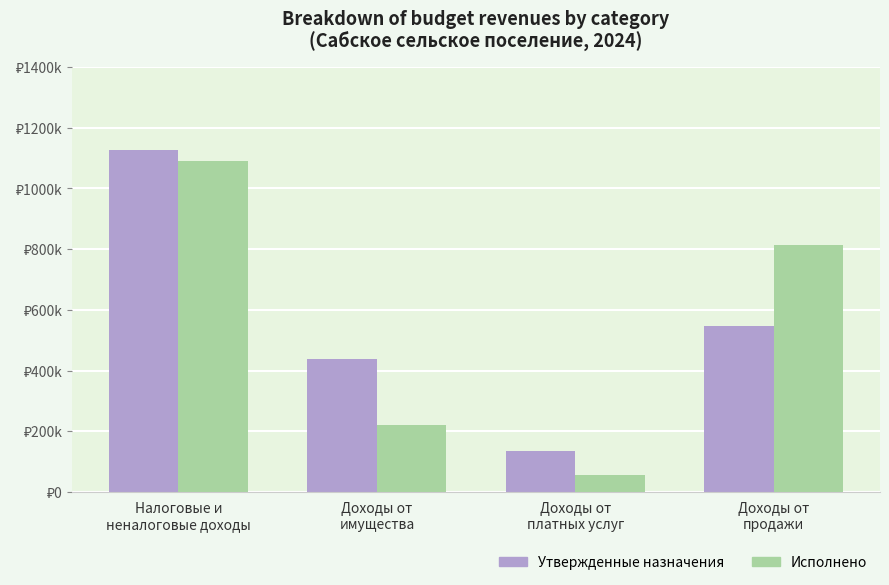

What is the difference between the highest and lowest values at Доходы от
платных услуг?

78039.0